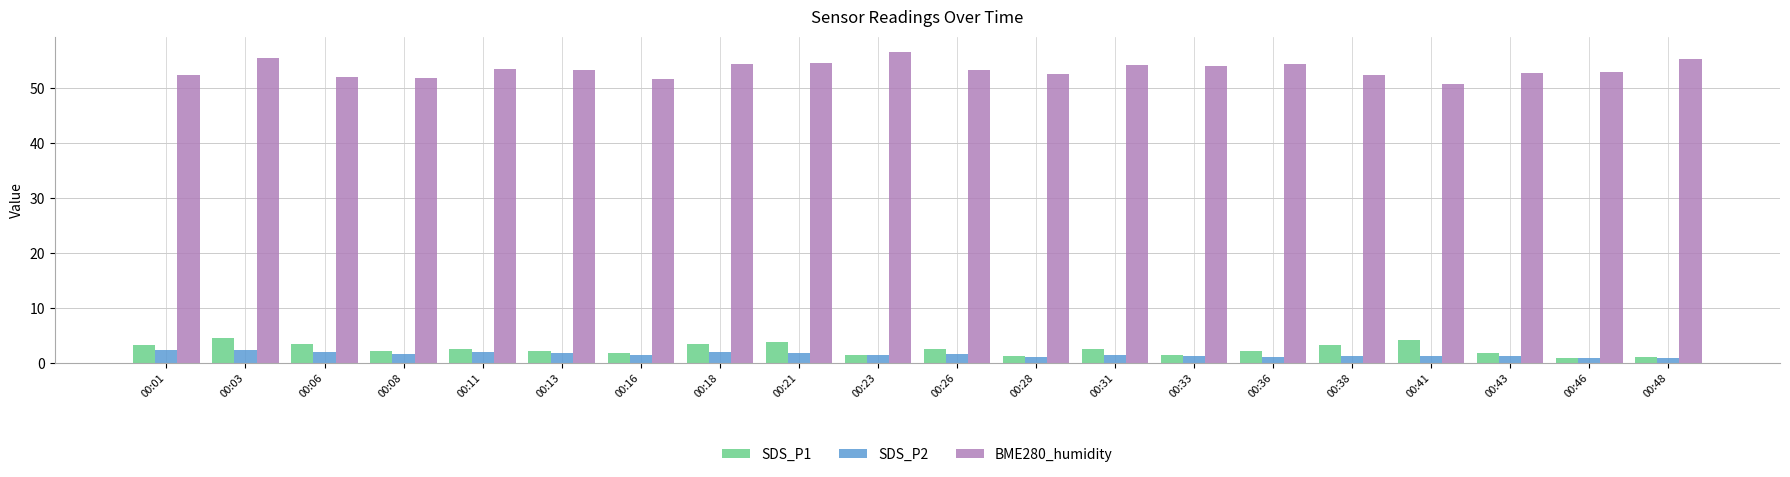

What are all the series names shown in the legend?

SDS_P1, SDS_P2, BME280_humidity